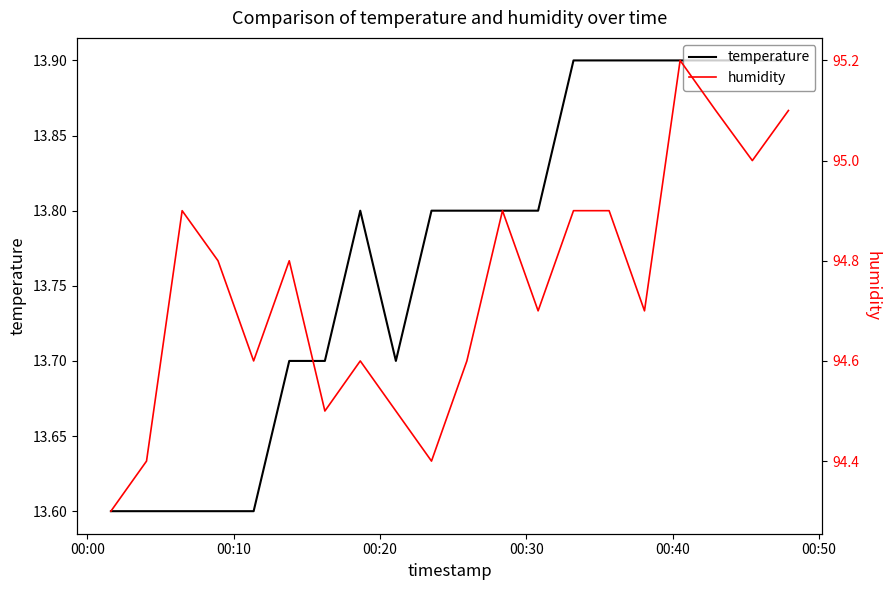

What is the minimum value for temperature?

13.6